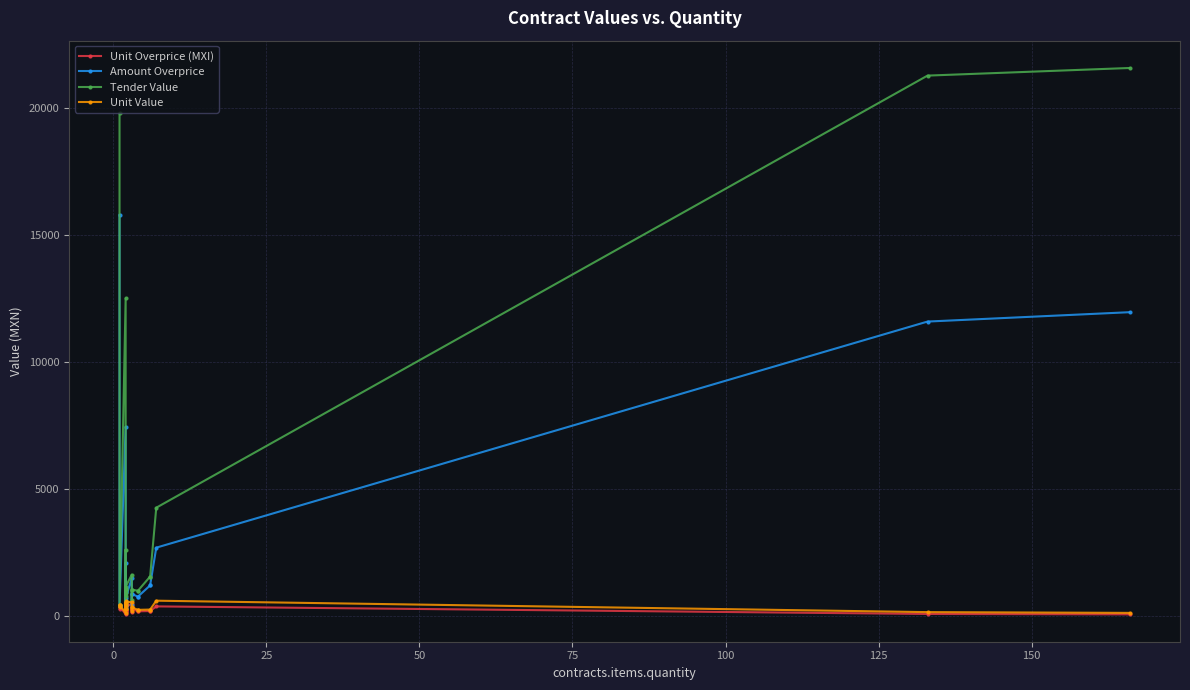

What is the greatest value displayed?

21580.0